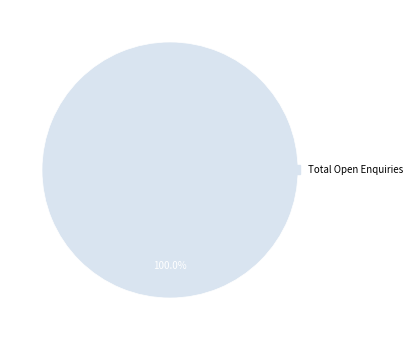

Is there a majority slice in this chart?

Yes